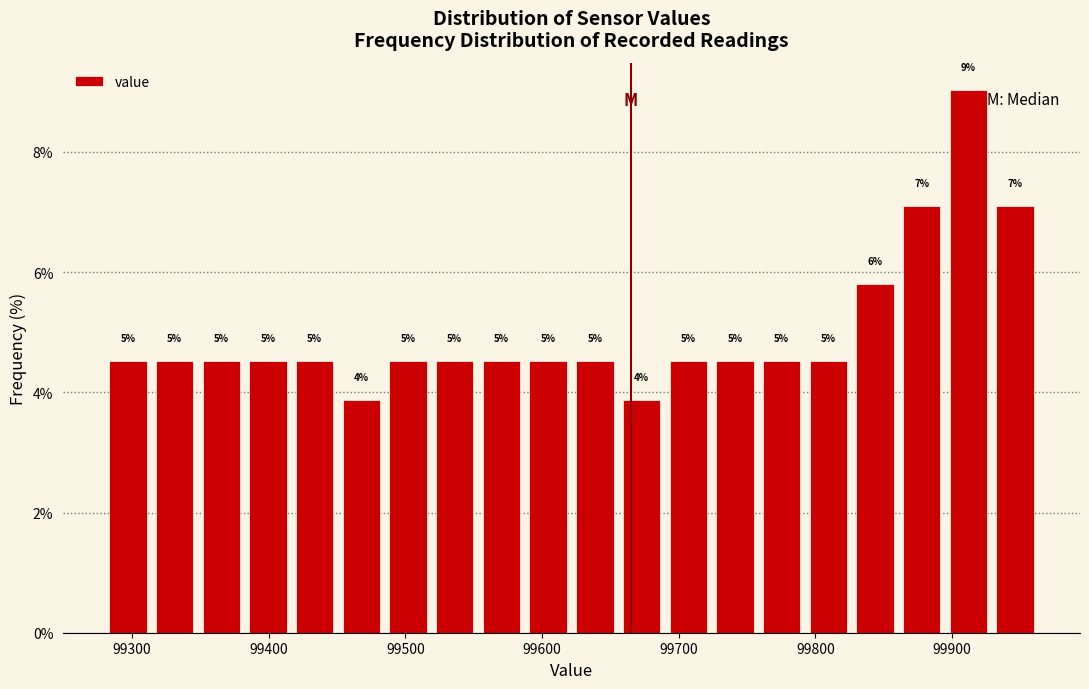

Around what value on the x-axis is the tallest bar? Give the approximate position of its centre, as read against the axis.

99910